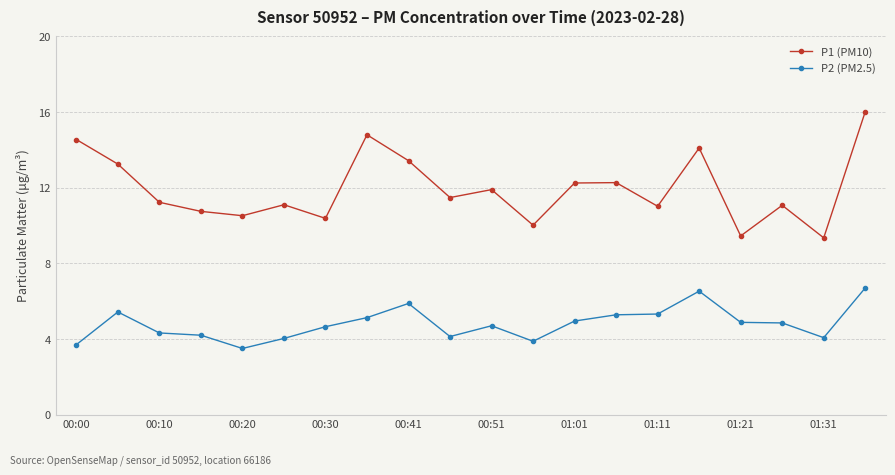

True or false: P2 (PM2.5) and P1 (PM10) intersect in this chart.

False